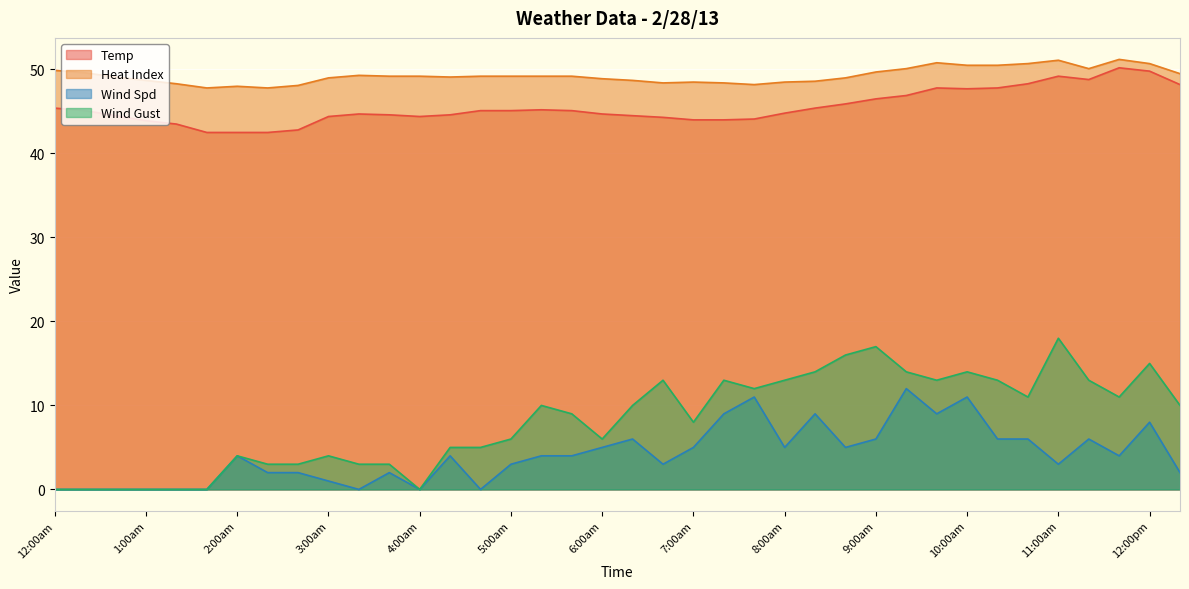

What is the highest value of the Wind Gust series?

18.0